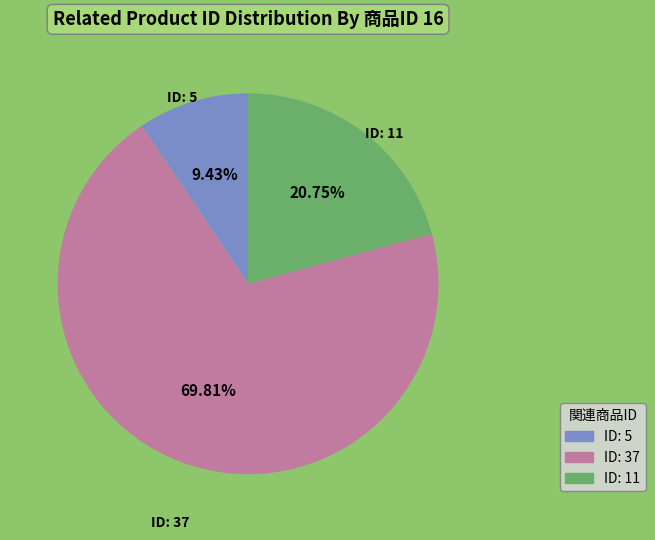

Is there a majority slice in this chart?

Yes